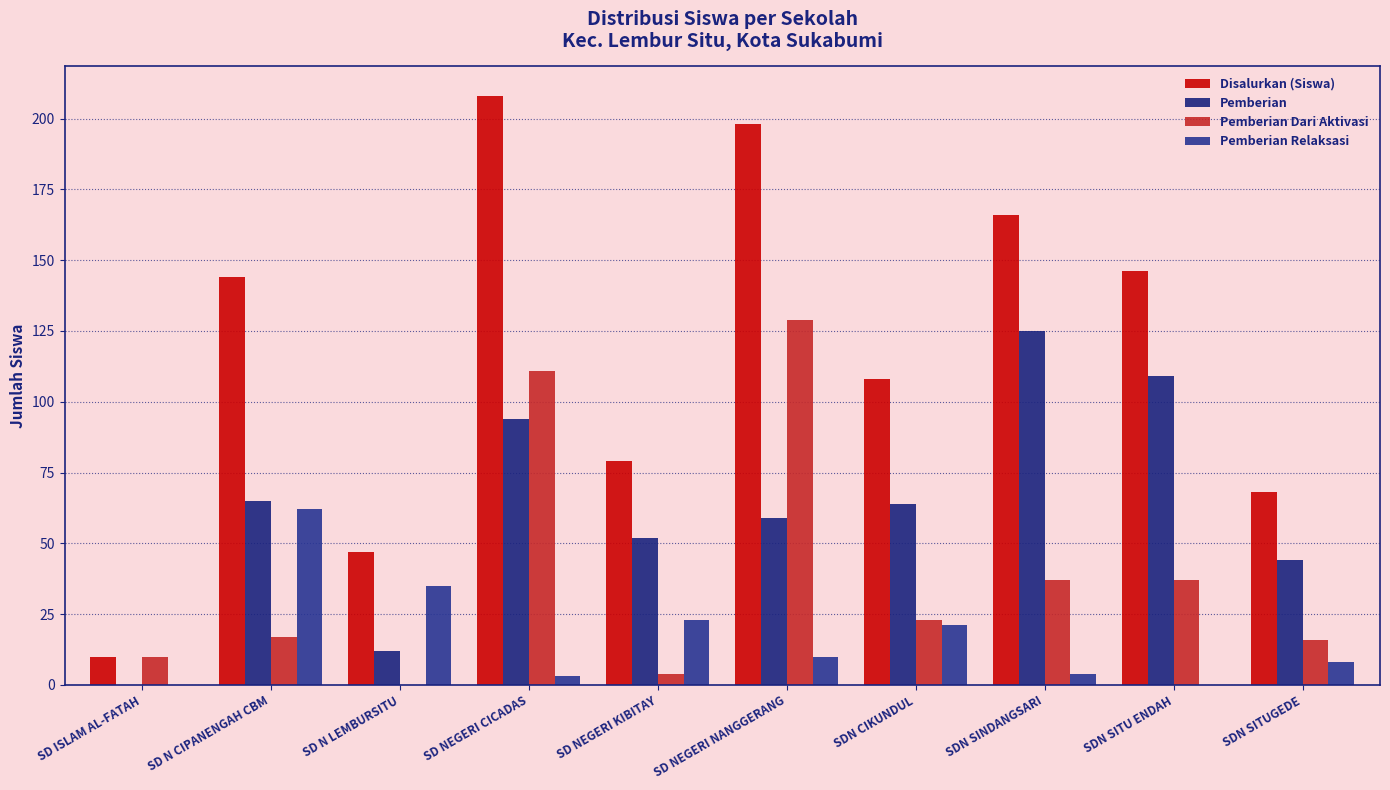

The Pemberian Relaksasi series shows 0 at SD ISLAM AL-FATAH. True or false?

True